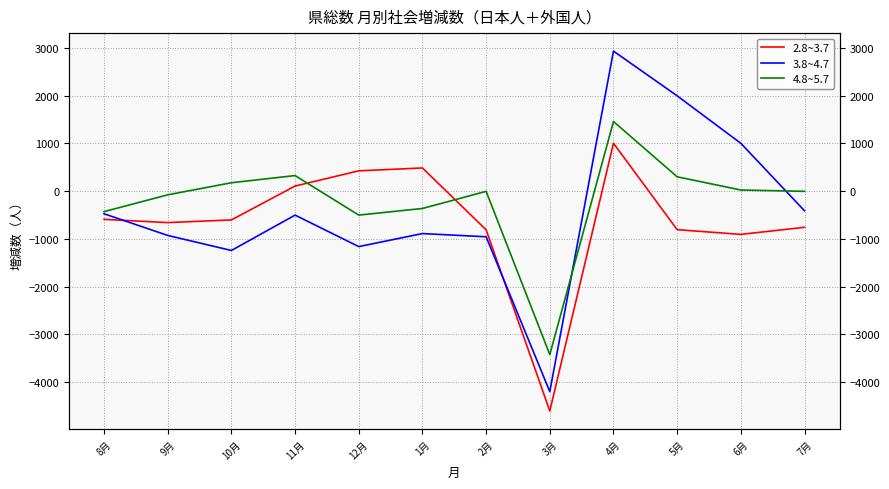

True or false: 4.8~5.7 and 3.8~4.7 intersect in this chart.

True